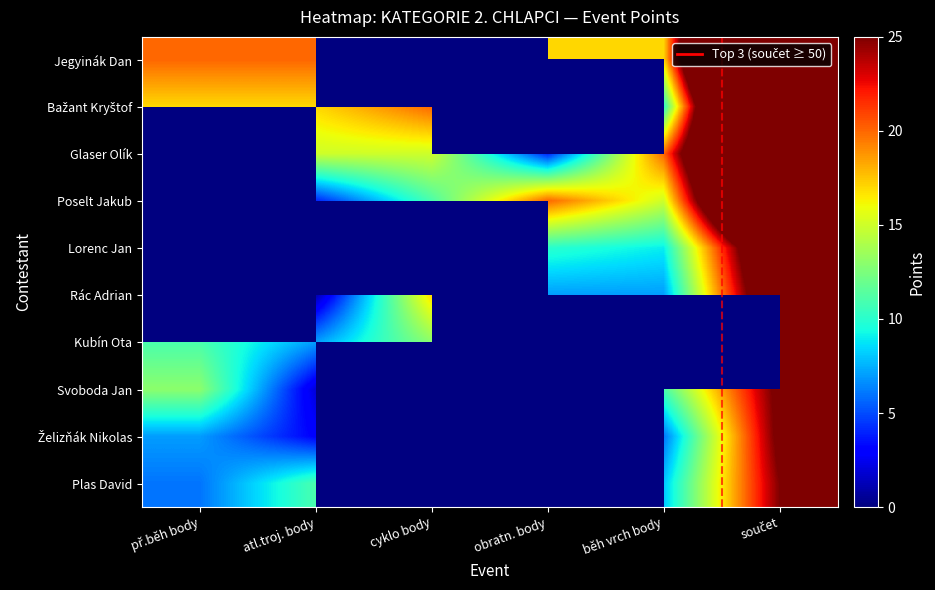

At př.běh body, list the series in order from largest to smallest.

Jegyinák Dan, Bažant Kryštof, Glaser Olík, Poselt Jakub, Lorenc Jan, Rác Adrian, Svoboda Jan, Kubín Ota, Želizňák Nikolas, Plas David